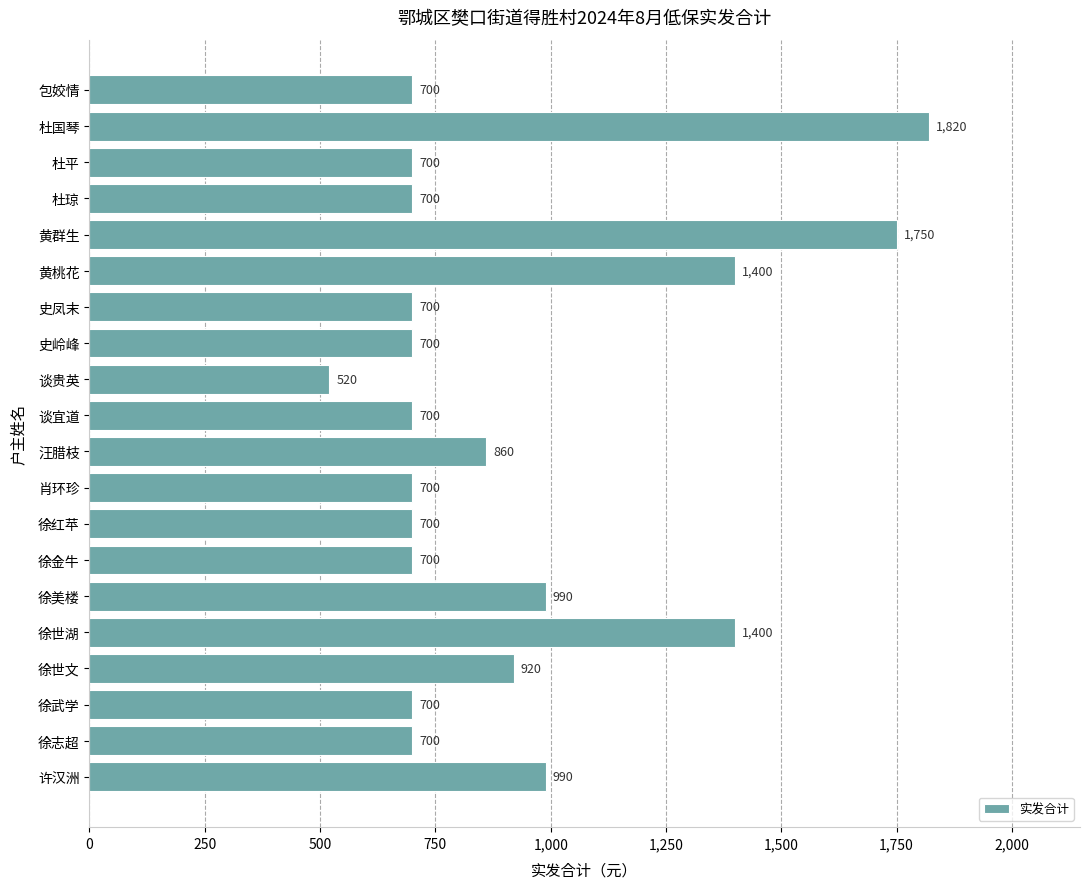

What is the value of the 11th bar from the top?

860